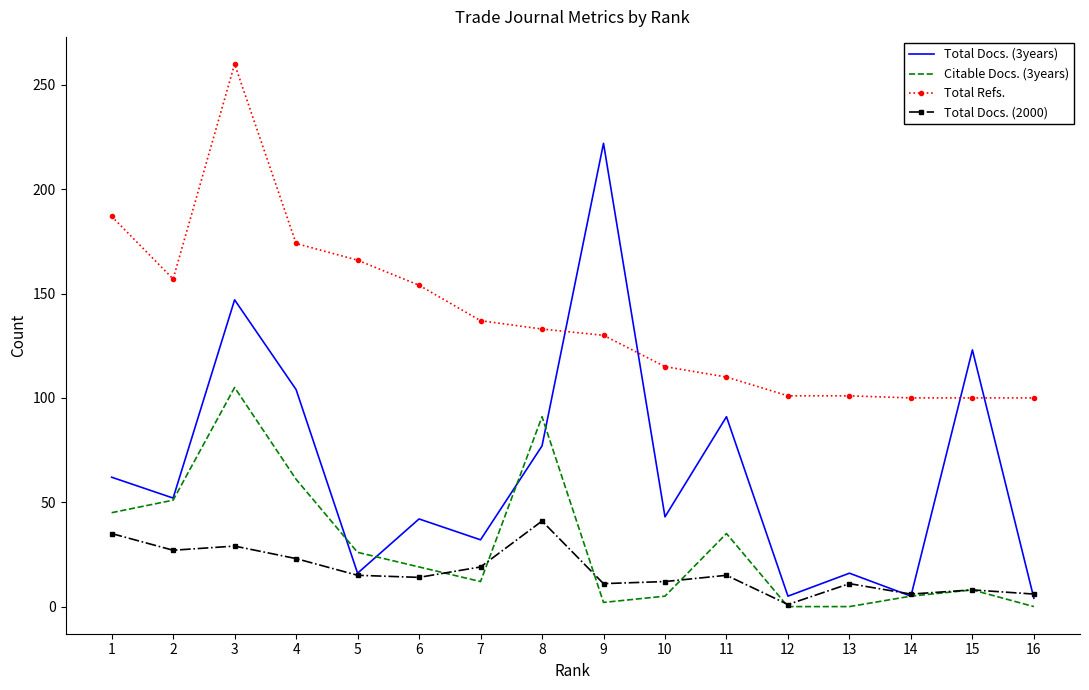

True or false: Citable Docs. (3years) and Total Docs. (3years) cross at least once.

True